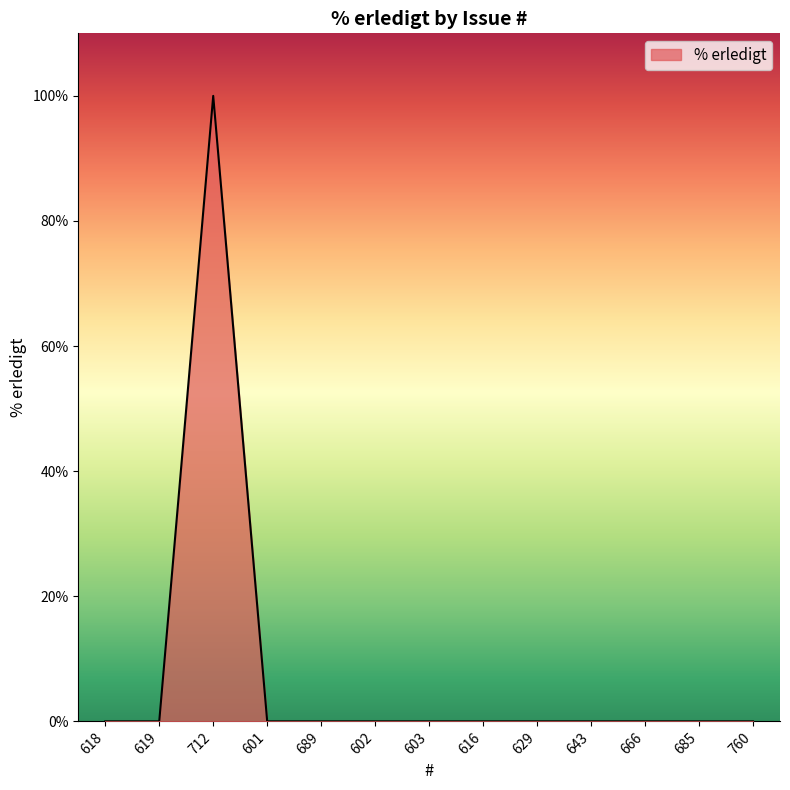

Reading left to right, extract all data points from this chart.

0	0	100	0	0	0	0	0	0	0	0	0	0